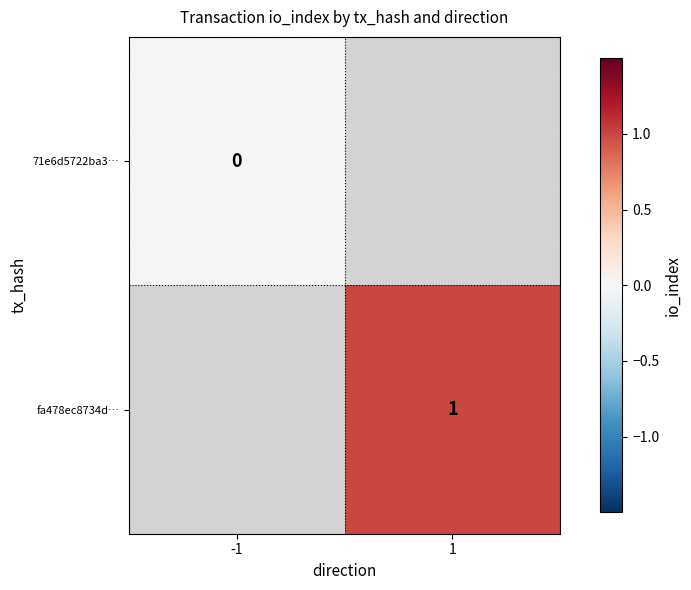

At how many categories does at least one series exceed 0?

1